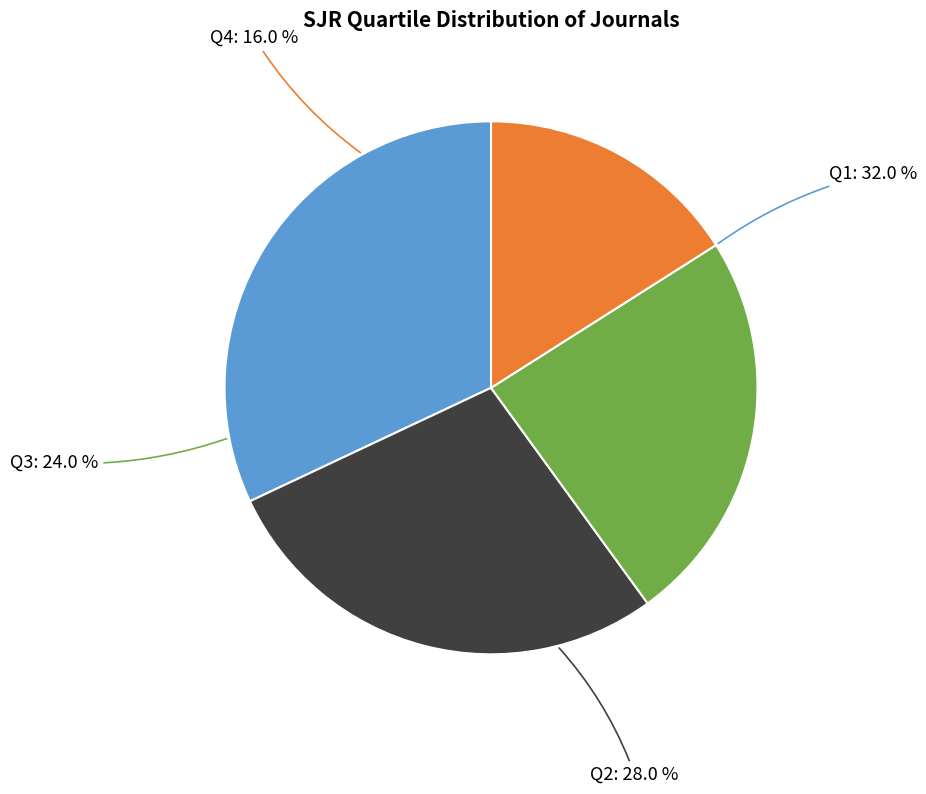

What percentage is the Q3 slice, to the nearest percent?

24%